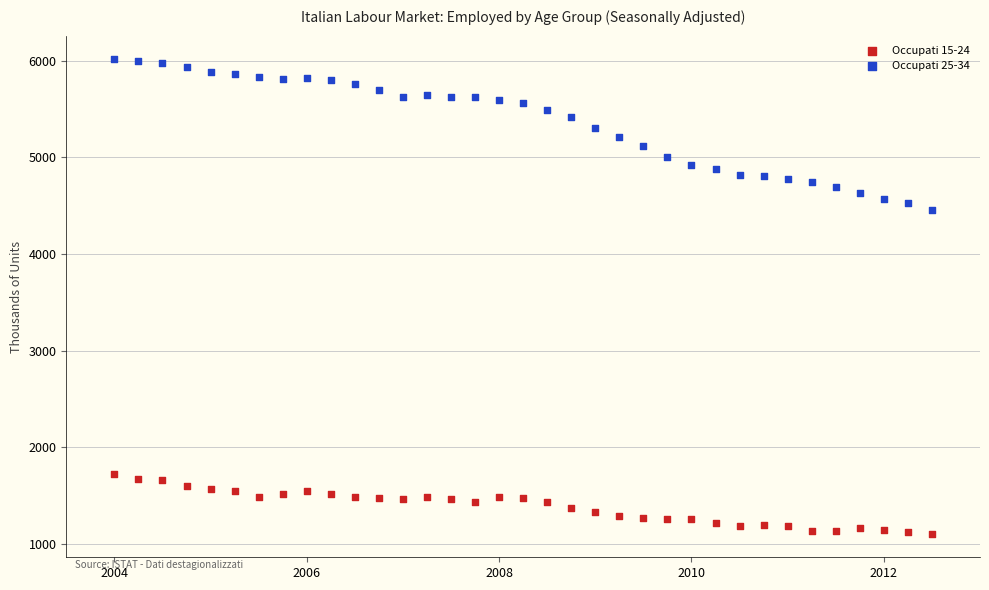

What is the X range (max minus min) for the scatter plot?

8.5